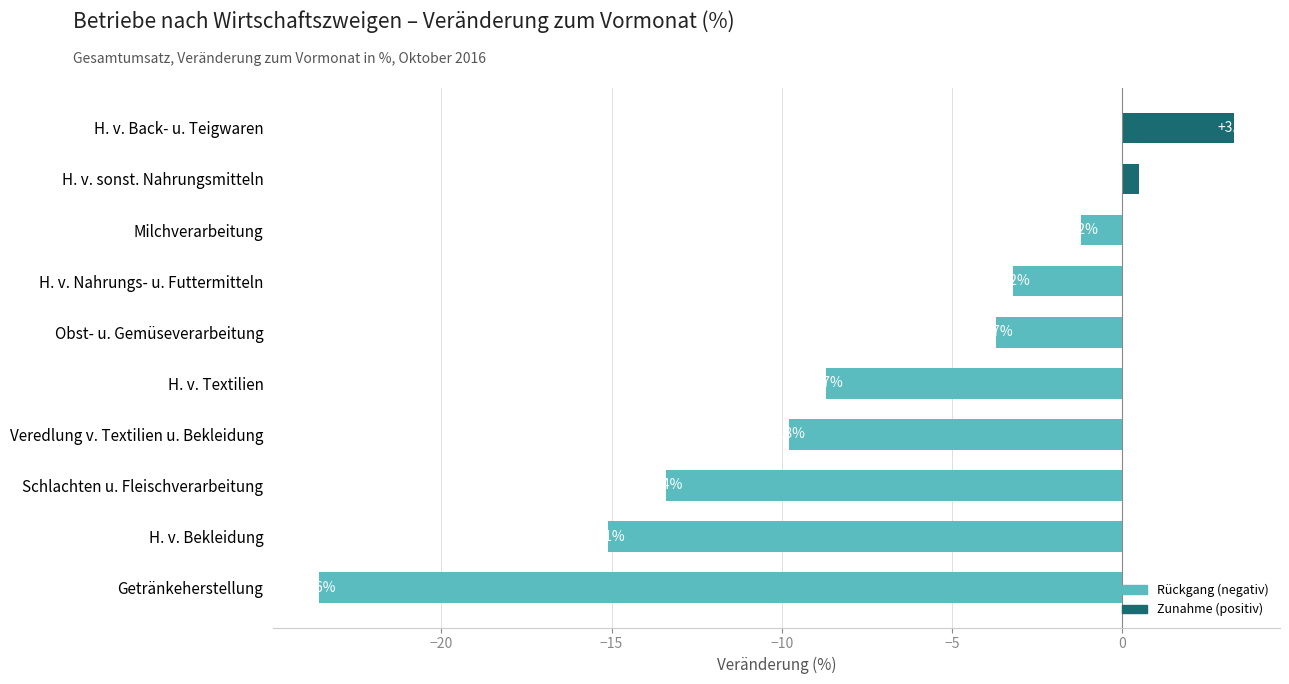

List the labels in order of value, largest first.

H. v. Back- u. Teigwaren, H. v. sonst. Nahrungsmitteln, Milchverarbeitung, H. v. Nahrungs- u. Futtermitteln, Obst- u. Gemüseverarbeitung, H. v. Textilien, Veredlung v. Textilien u. Bekleidung, Schlachten u. Fleischverarbeitung, H. v. Bekleidung, Getränkeherstellung